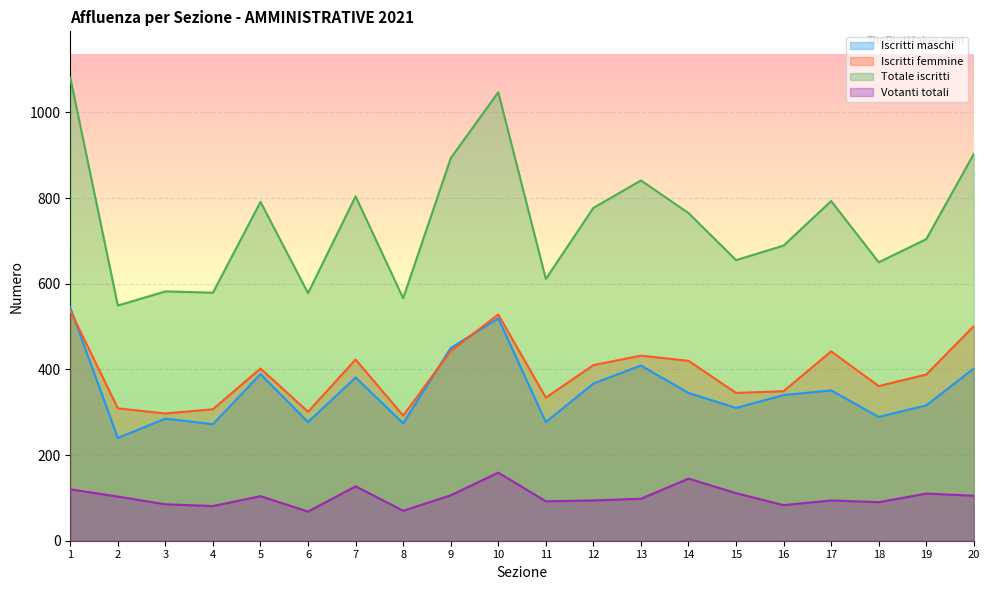

The Votanti totali series shows 92 at 11. True or false?

True